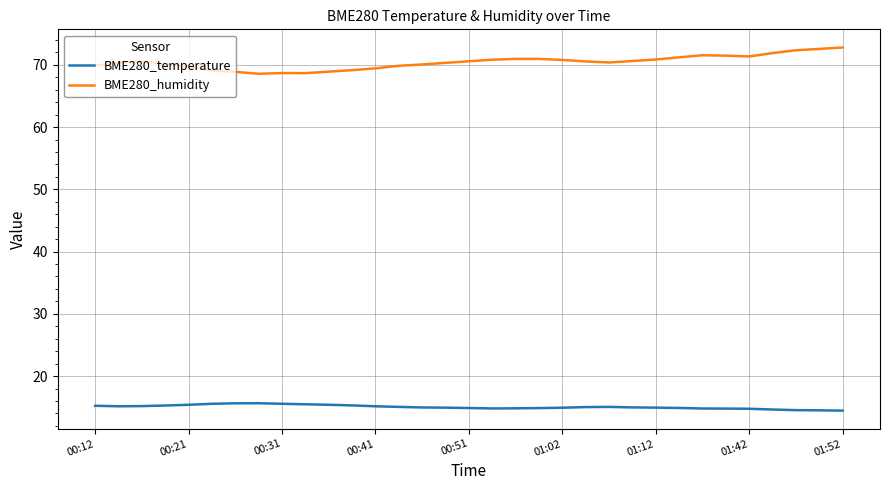

What is the minimum value for BME280_humidity?

68.6